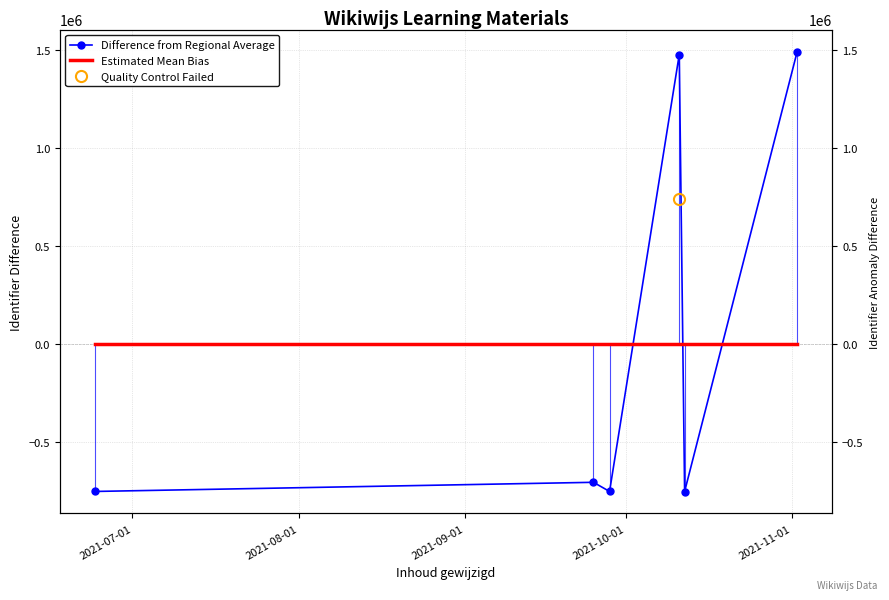

Reading left to right, extract all data points from this chart.

Difference from Regional Average: -752974.7	-706324.7	-753022.7	1475135.3	-753223.7	1490410.3
Estimated Mean Bias: 0.0	0.0	0.0	0.0	0.0	0.0